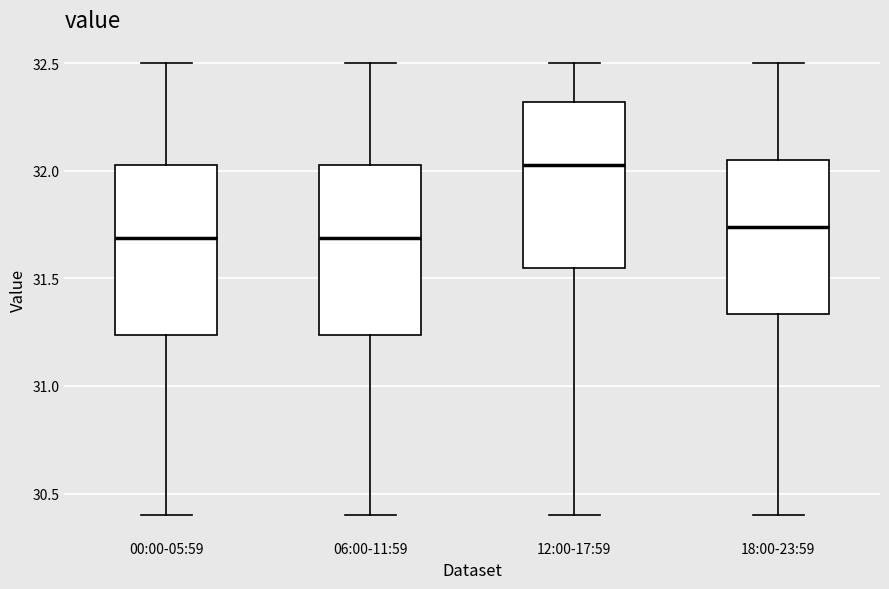

Reading left to right, read every box against the y-axis: the position of its median line, the range the box covers, and the ends of its whiskers. The values are not printed on the chart, so give them approximately, as read against the axis.

00:00-05:59: median 31.70, box 31.25 to 32.05, whiskers 30.40 to 32.50
06:00-11:59: median 31.70, box 31.25 to 32.05, whiskers 30.40 to 32.50
12:00-17:59: median 32.05, box 31.55 to 32.30, whiskers 30.40 to 32.50
18:00-23:59: median 31.75, box 31.35 to 32.05, whiskers 30.40 to 32.50